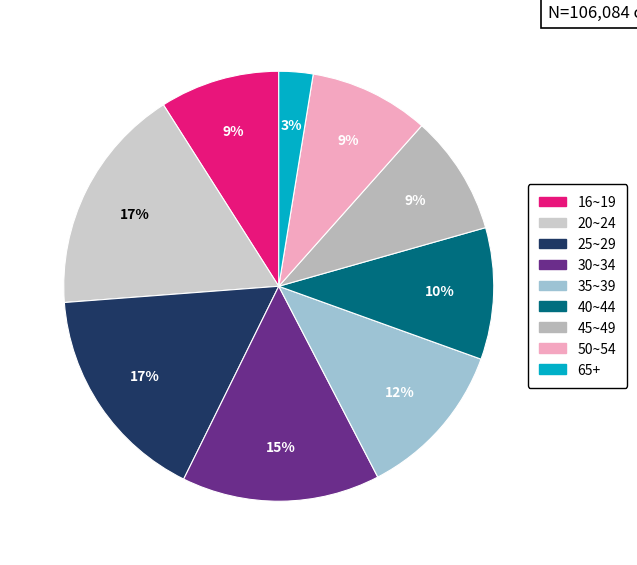

Is there any slice that represents more than half of the pie?

No